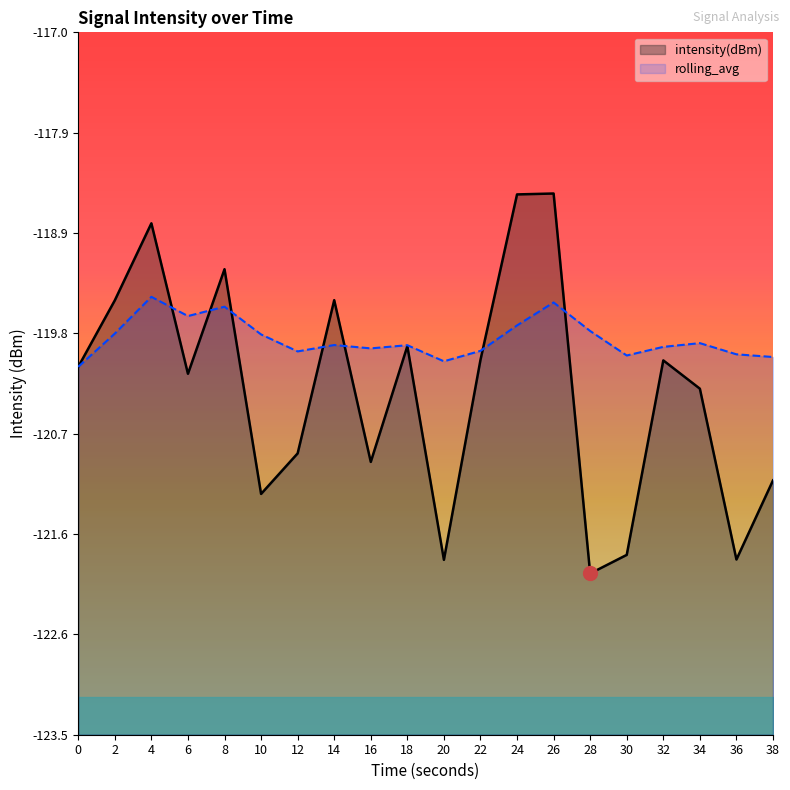

Which has a higher value, 18 or 4?

4